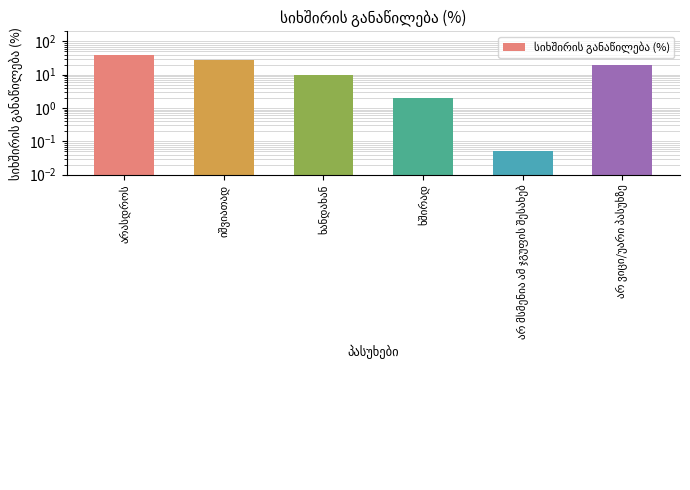

True or false: the data shows 20.6 at არასდროს.

False